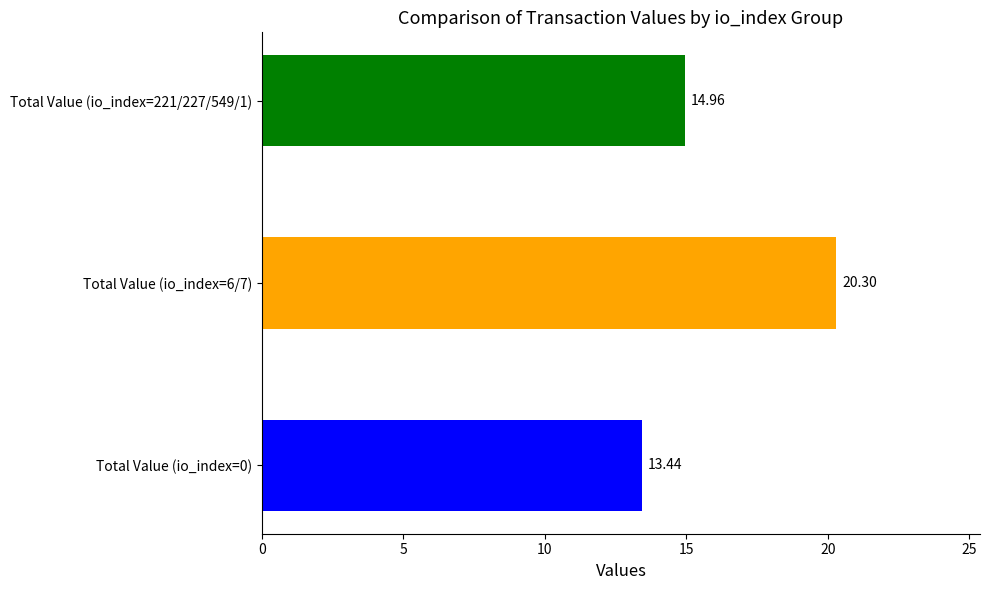

Rank the categories by value from lowest to highest.

Total Value (io_index=0), Total Value (io_index=221/227/549/1), Total Value (io_index=6/7)